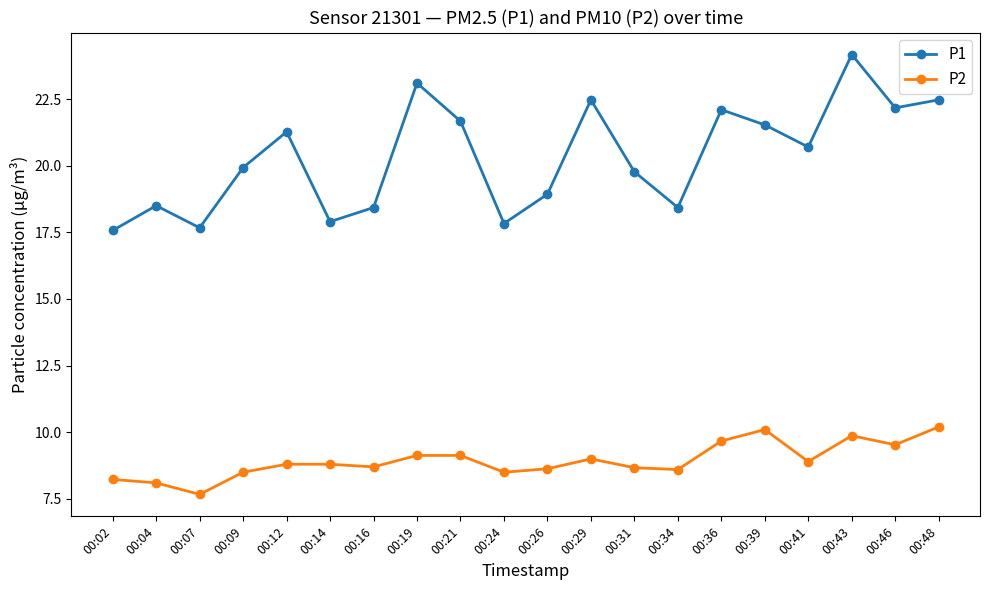

True or false: P2 and P1 cross at least once.

False